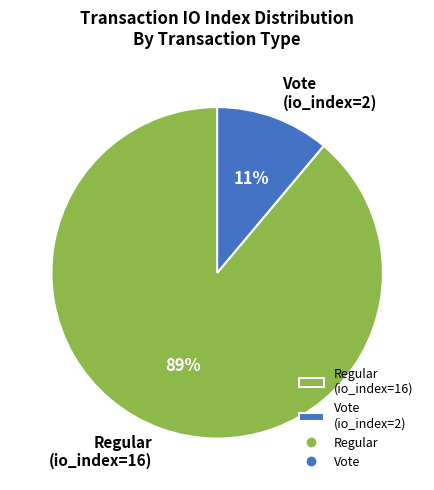

Combined, do Regular (io_index=16) and Vote (io_index=2) account for over 50%?

Yes